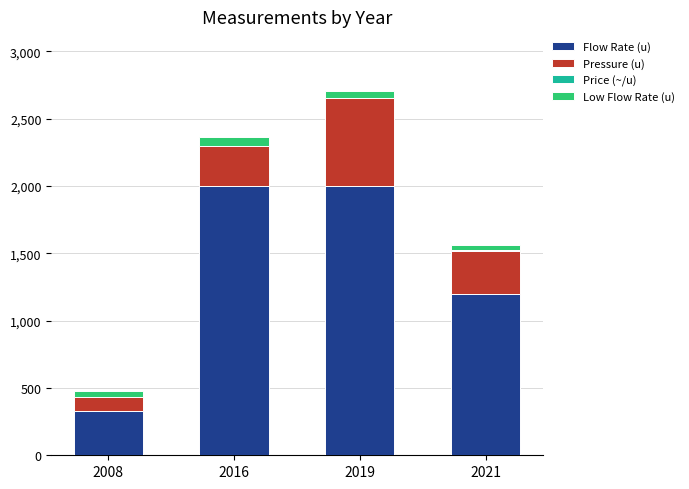

At which category is the sum across all series the highest?

2019